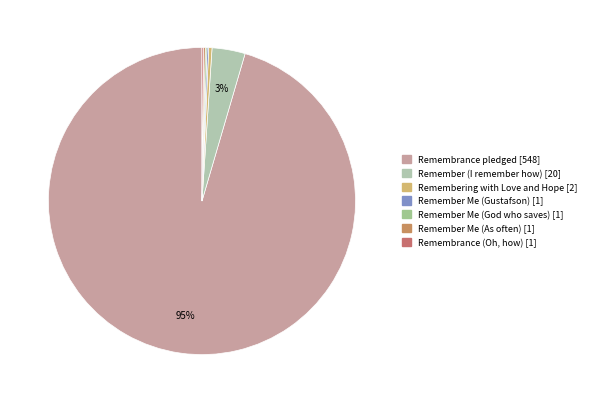

Is the sum of Remember Me (As often) and Remembrance pledged greater than half?

Yes